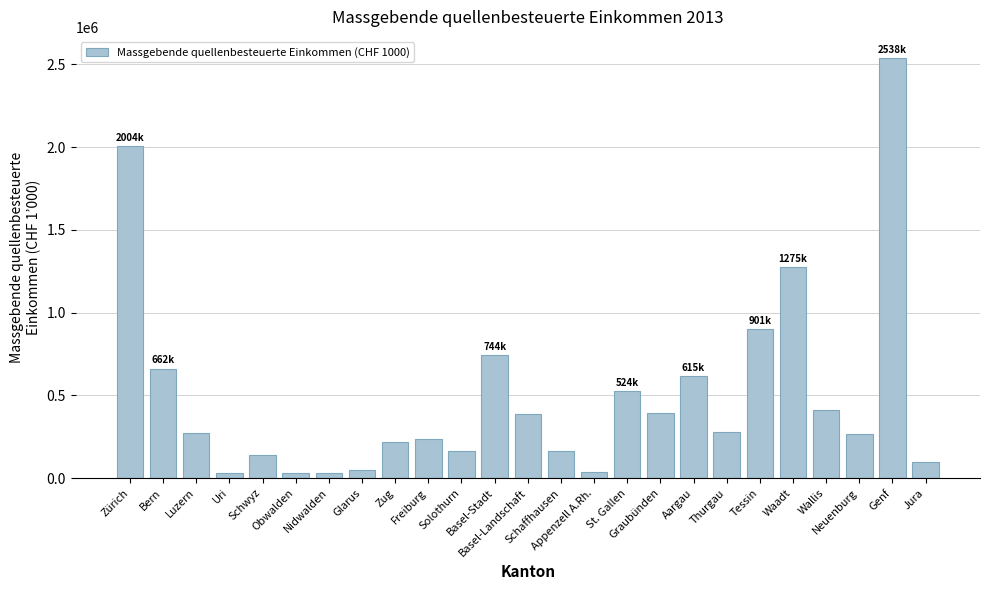

How many distinct data groups are displayed?

1